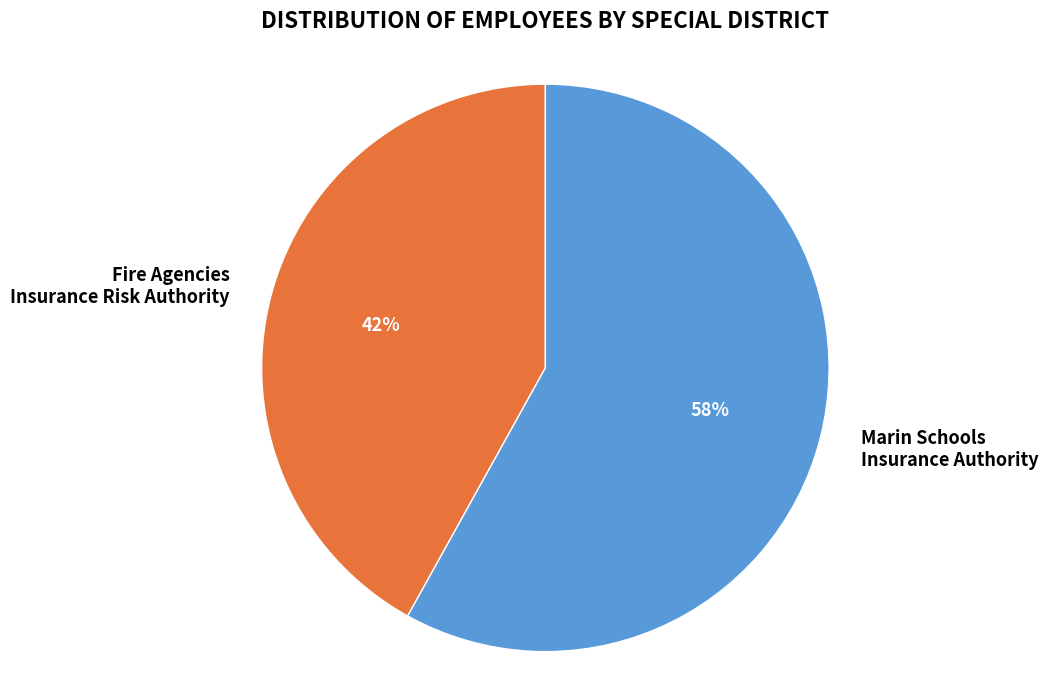

To the nearest percent, what portion does Fire Agencies Insurance Risk Authority represent?

42%